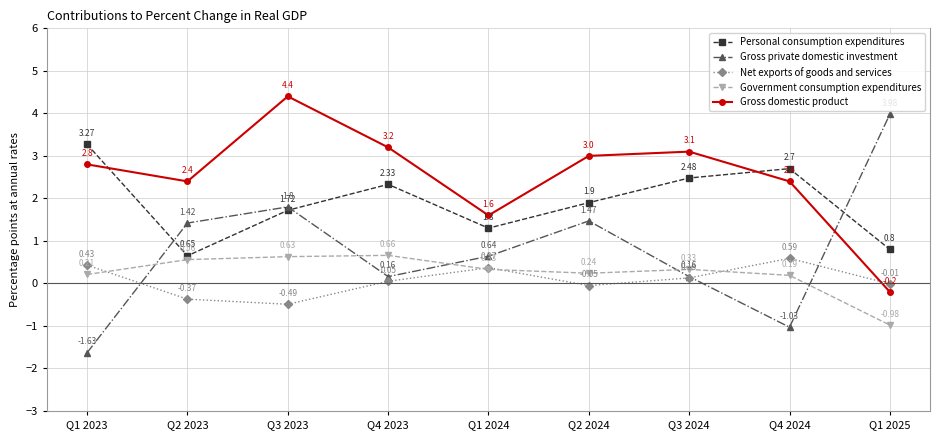

True or false: Gross domestic product and Government consumption expenditures intersect in this chart.

False